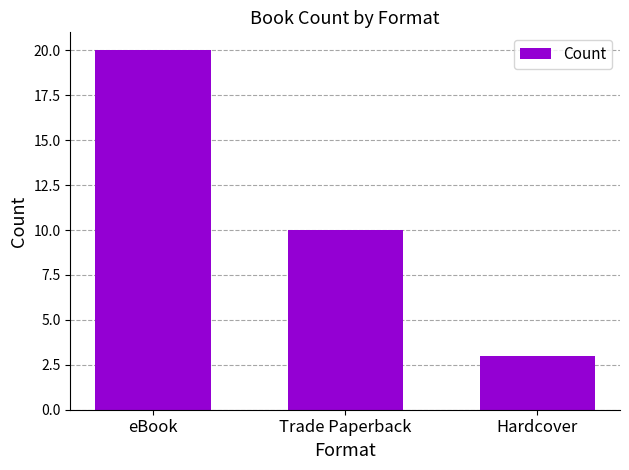

What is the value of the 2nd bar from the left?

10